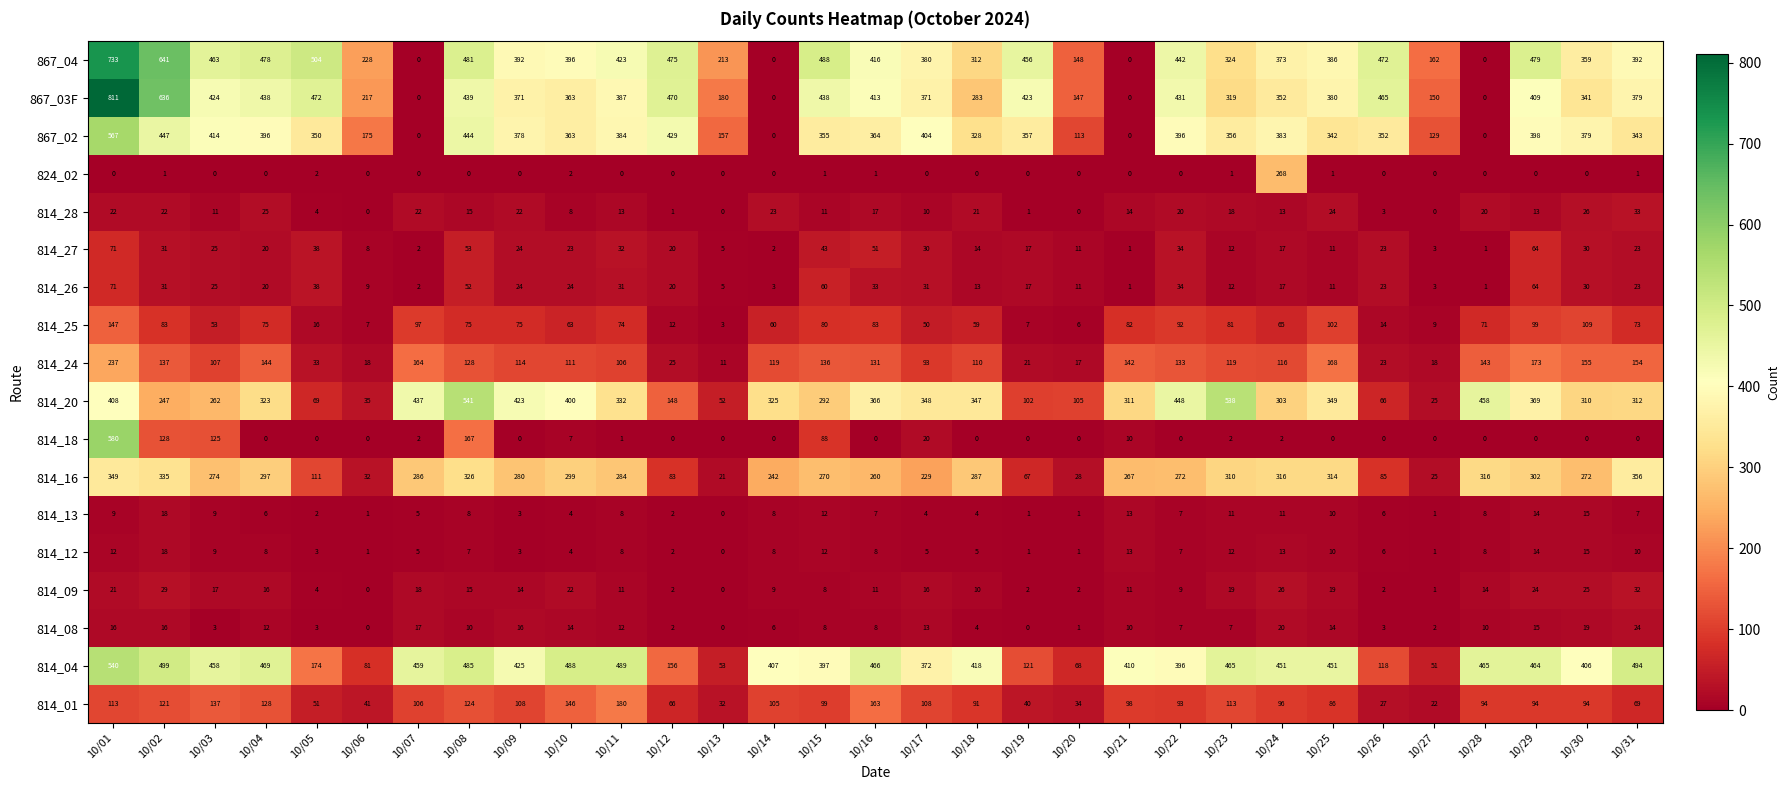

What is the sum of the 814_24 values at 10/11 and 10/06?

124